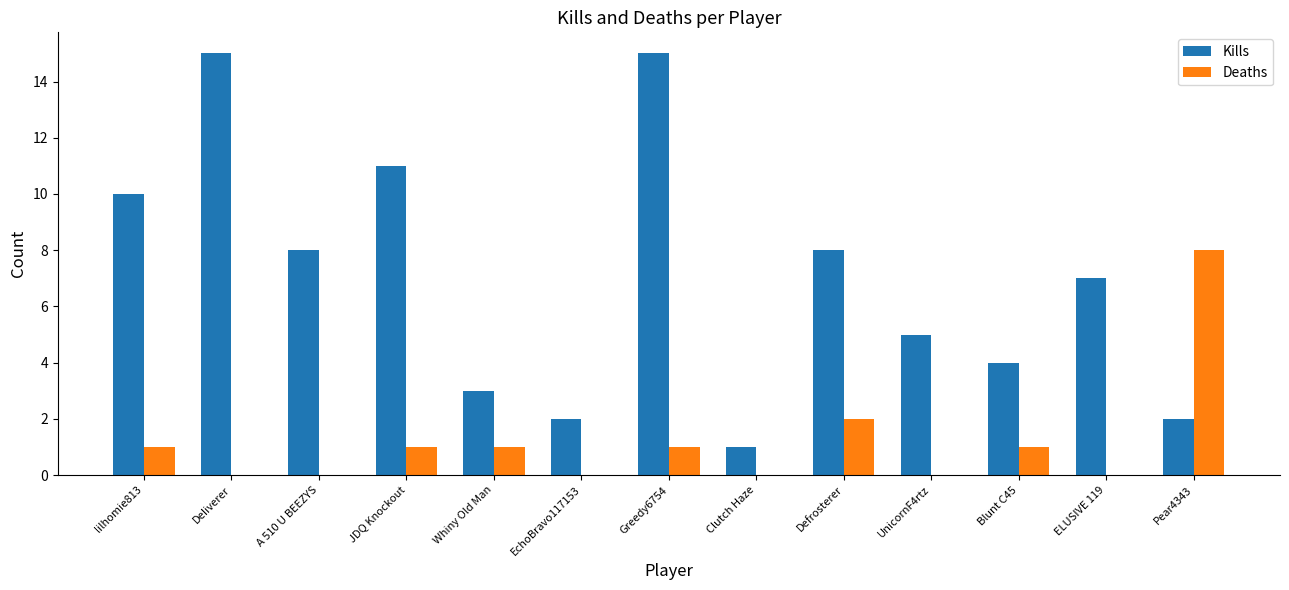

How many categories are shown in the chart?

13